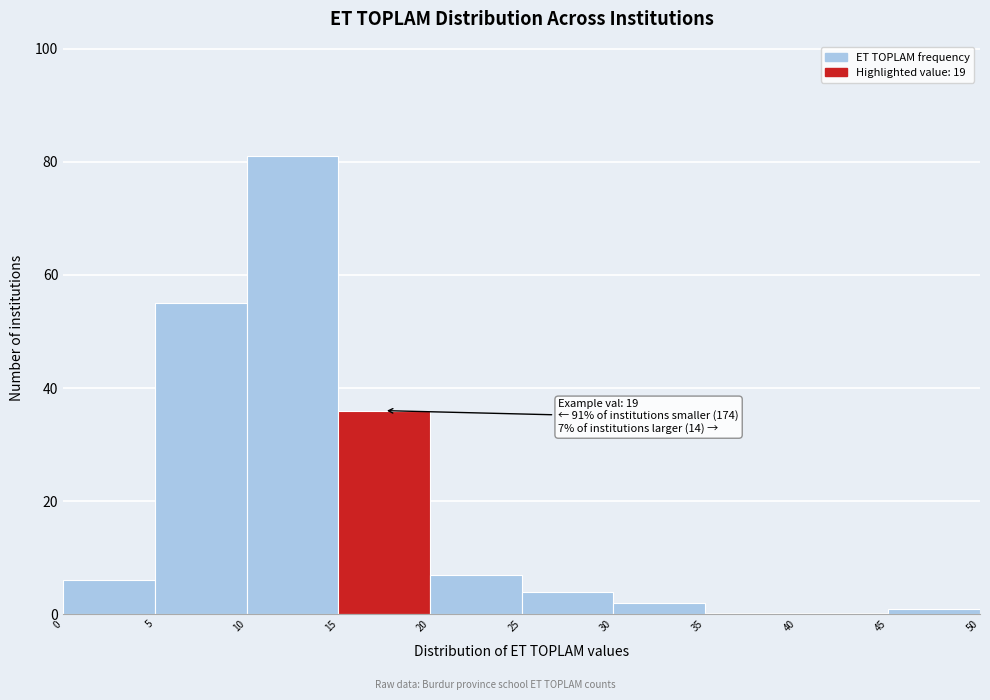

Over which range of the x-axis is the bar tallest?

10 to 15